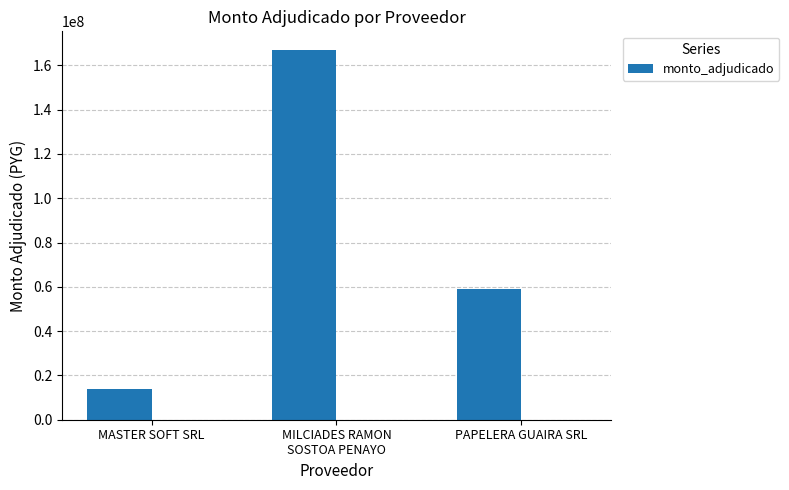

Rank the categories by value from highest to lowest.

MILCIADES RAMON
SOSTOA PENAYO, PAPELERA GUAIRA SRL, MASTER SOFT SRL